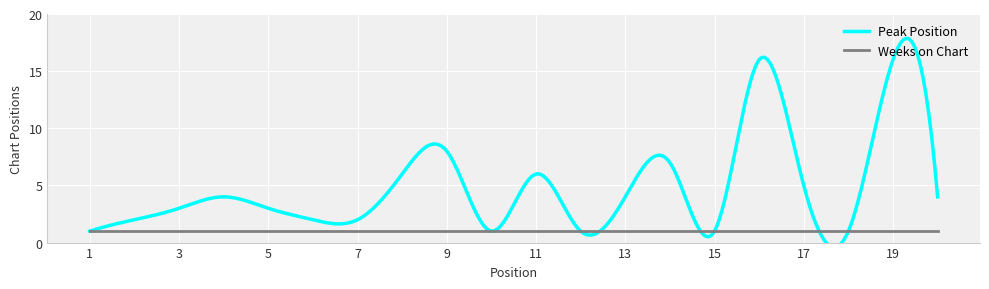

True or false: Weeks on Chart and Peak Position cross at least once.

False